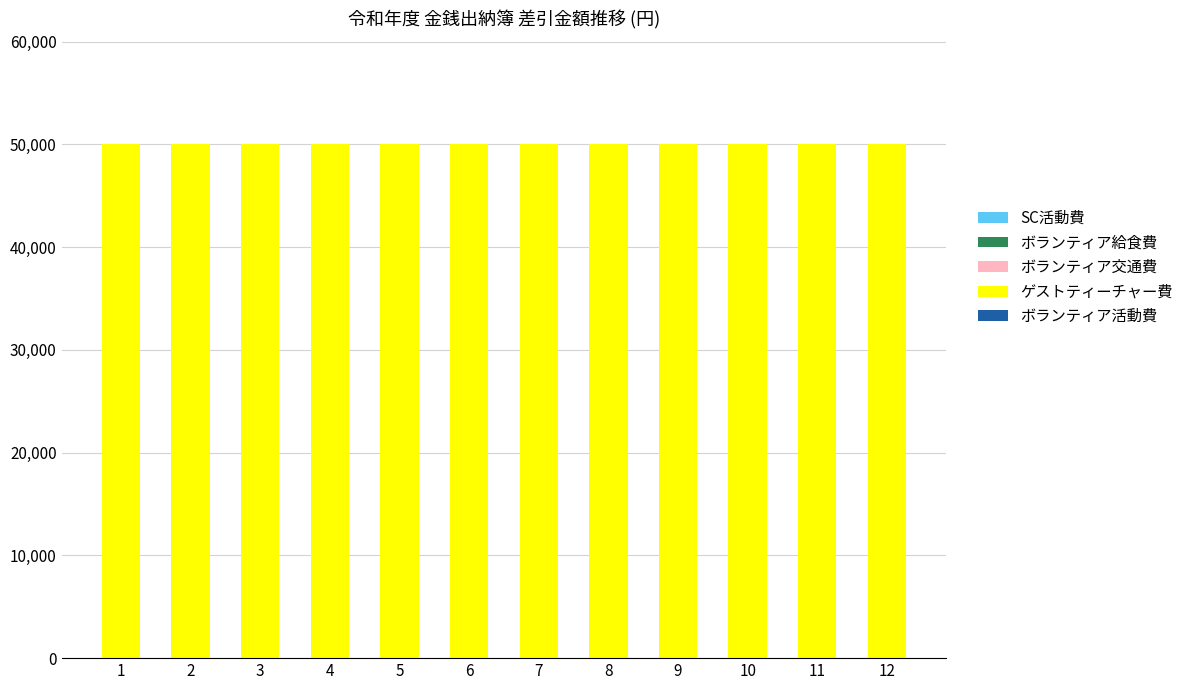

At which label does ボランティア給食費 reach its peak?

1